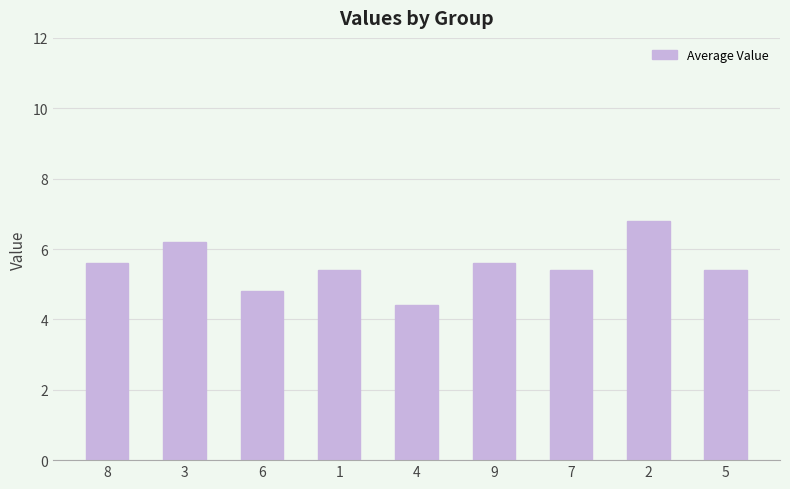

Approximately how many times larger is the value at 5 compared to 4?

1.2